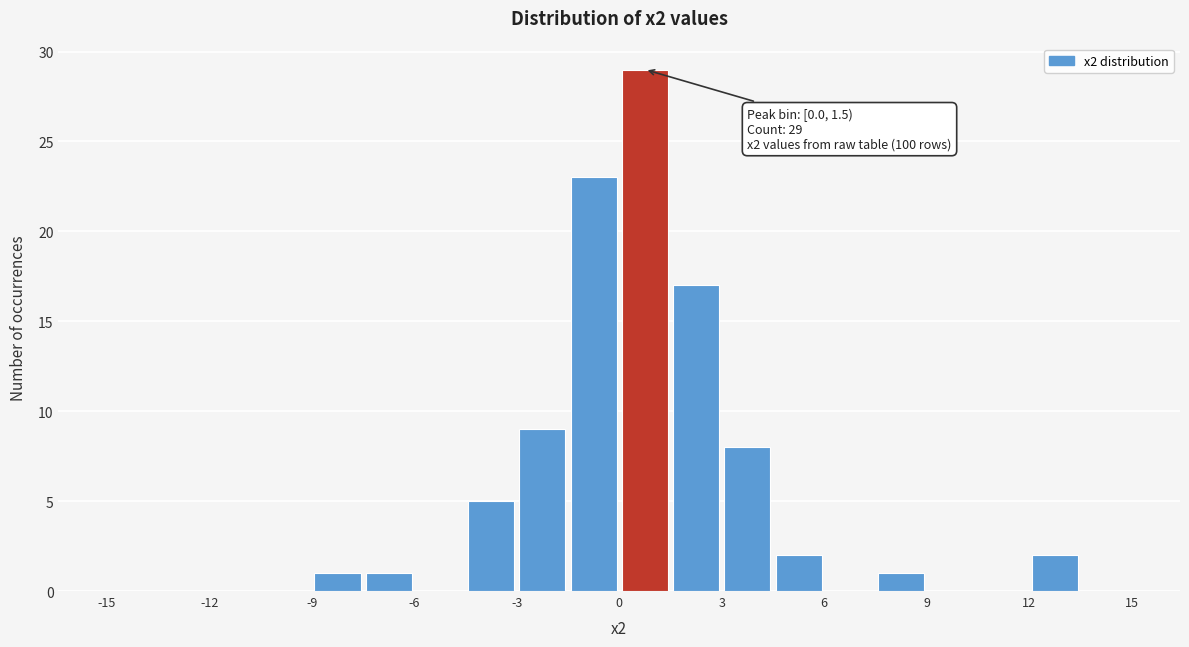

Read against the x-axis, roughly where is the centre of the tallest bar?

1.0